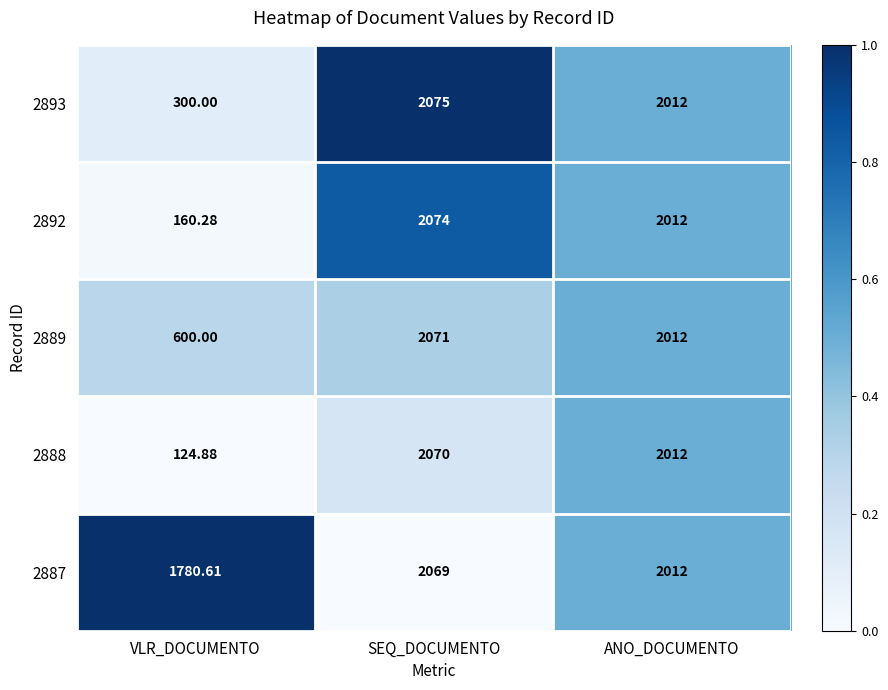

What is the difference between the highest and lowest values at SEQ_DOCUMENTO?

6.0